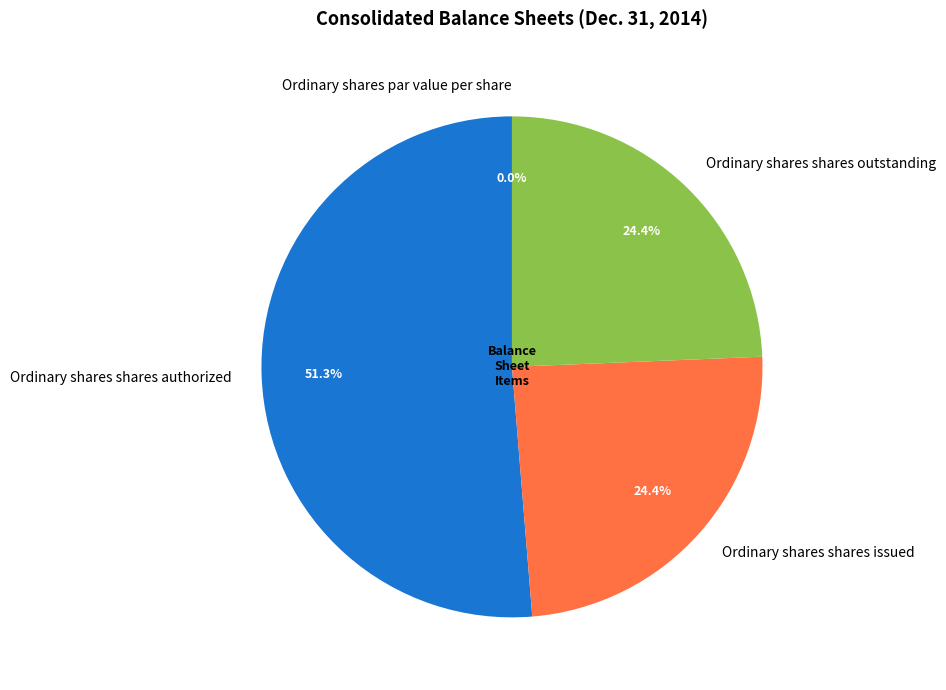

Which slice is the smallest?

Ordinary shares par value per share